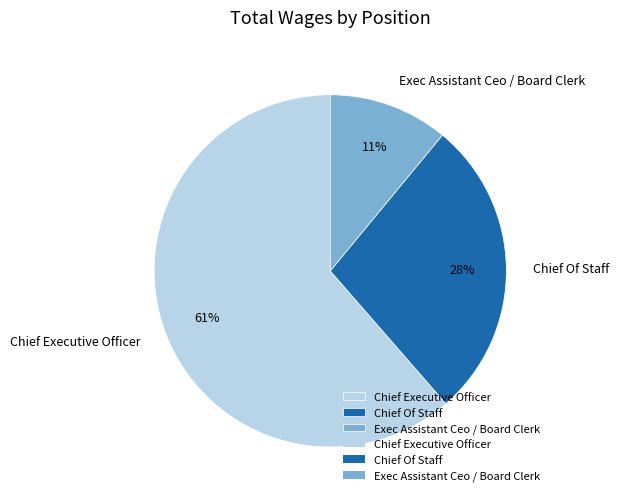

True or false: Exec Assistant Ceo / Board Clerk accounts for 11% of the total.

True